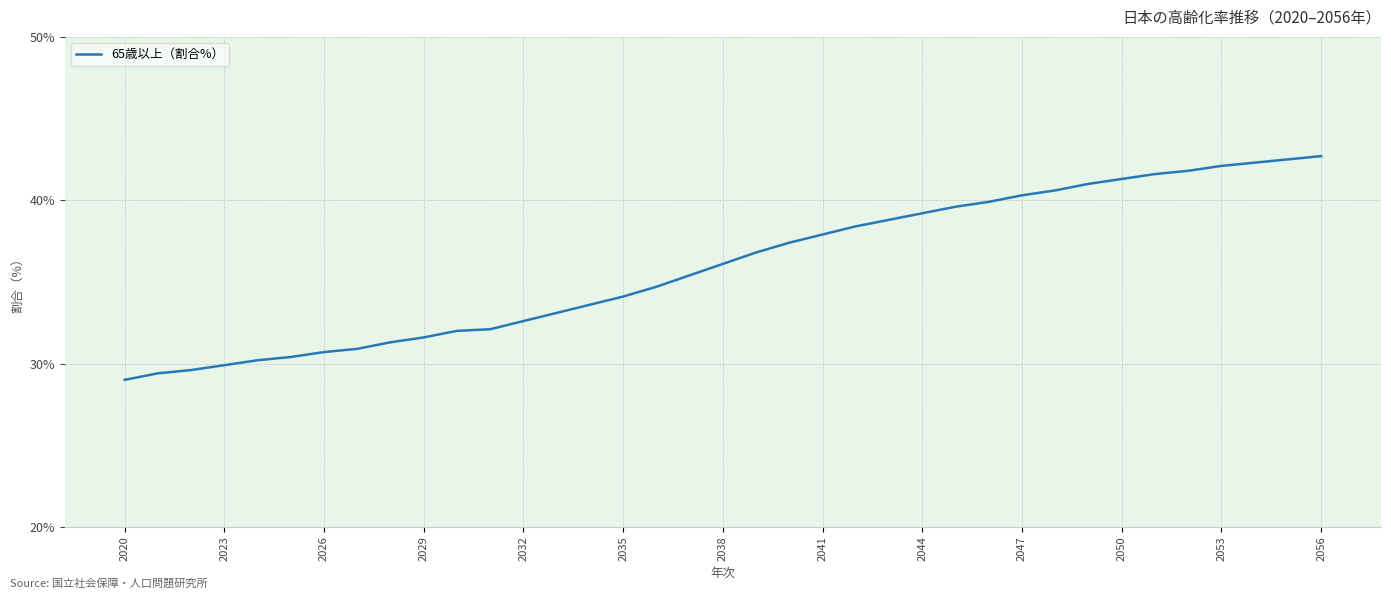

What is the maximum value shown in the chart?

42.7